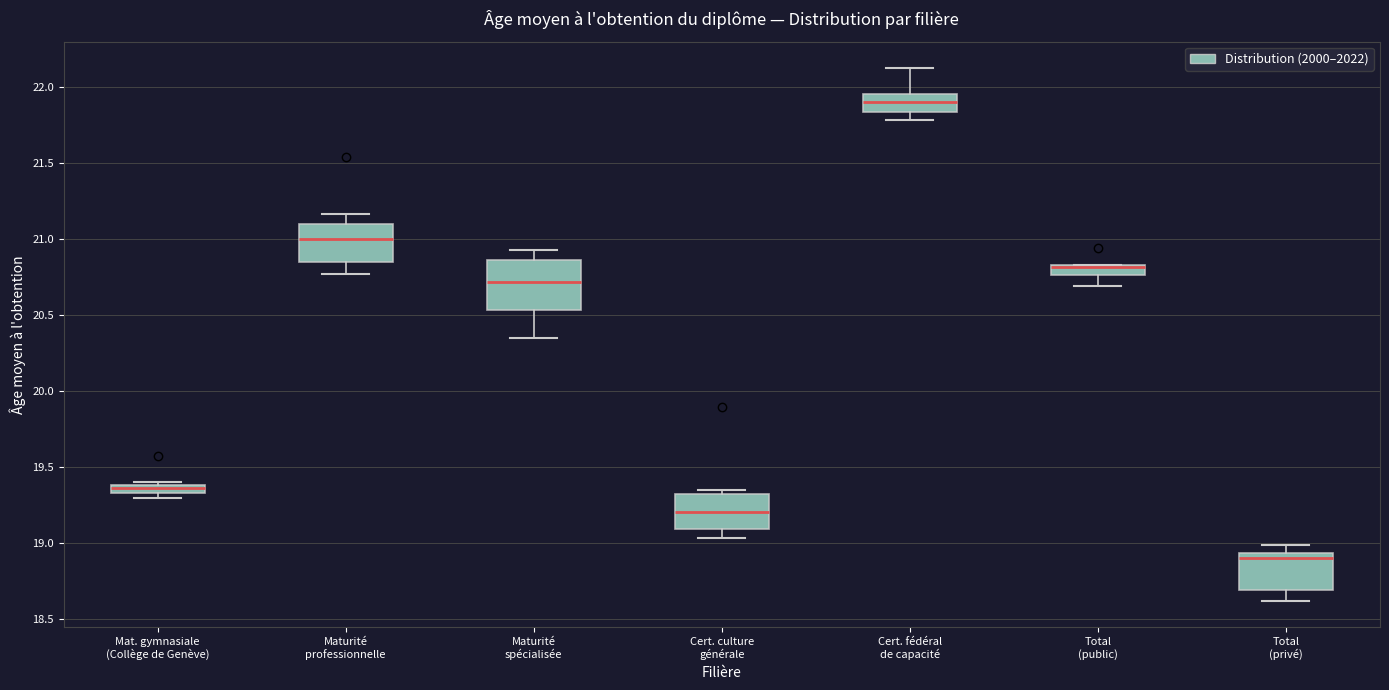

Which box is the tallest, from its lower edge to its upper edge?

Maturité spécialisée